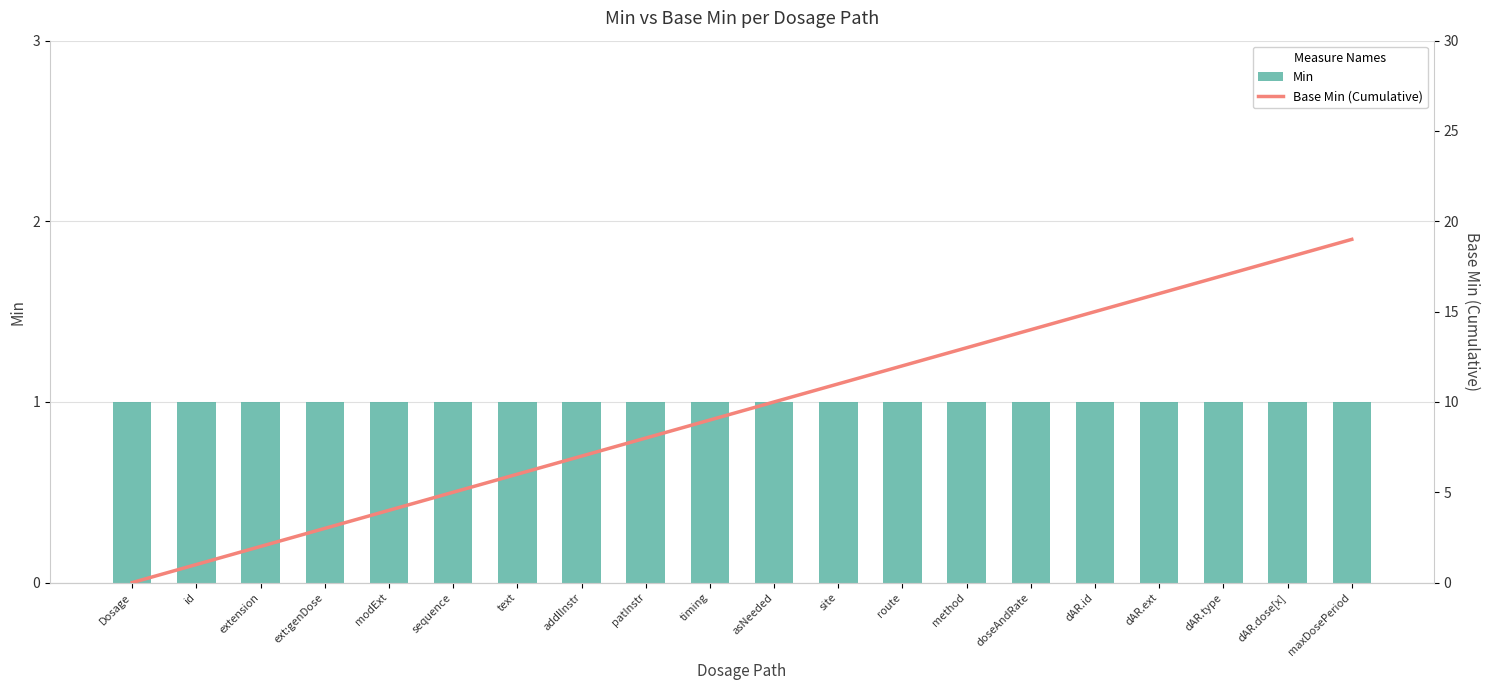

At how many categories does at least one series exceed 15?

4